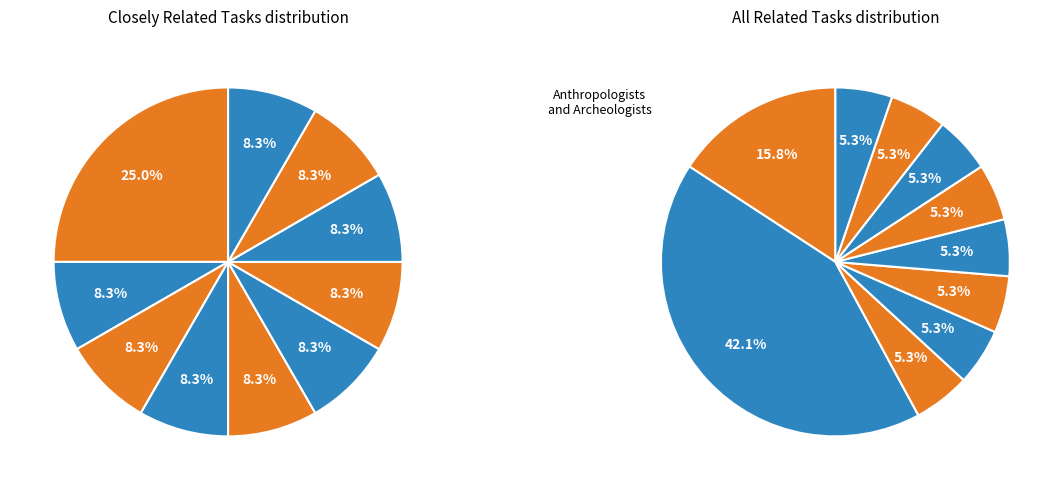

What portion of the pie excludes Child, Family, and School Social Workers?

91.7%